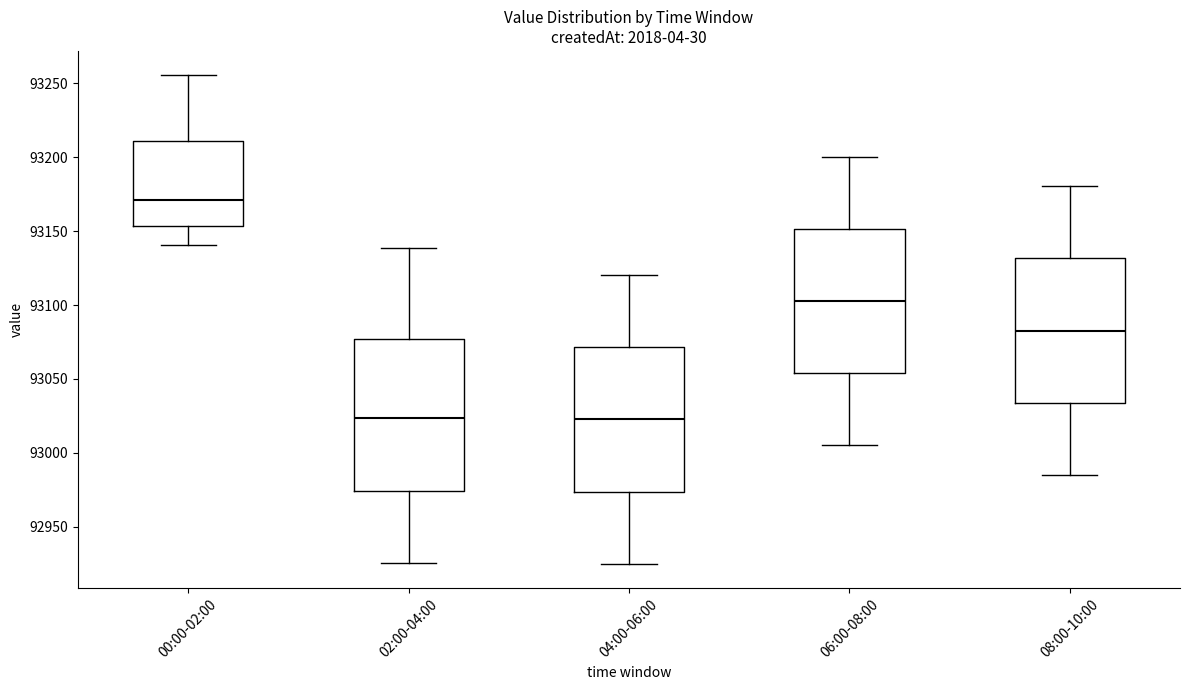

Which box is the tallest, from its lower edge to its upper edge?

02:00-04:00